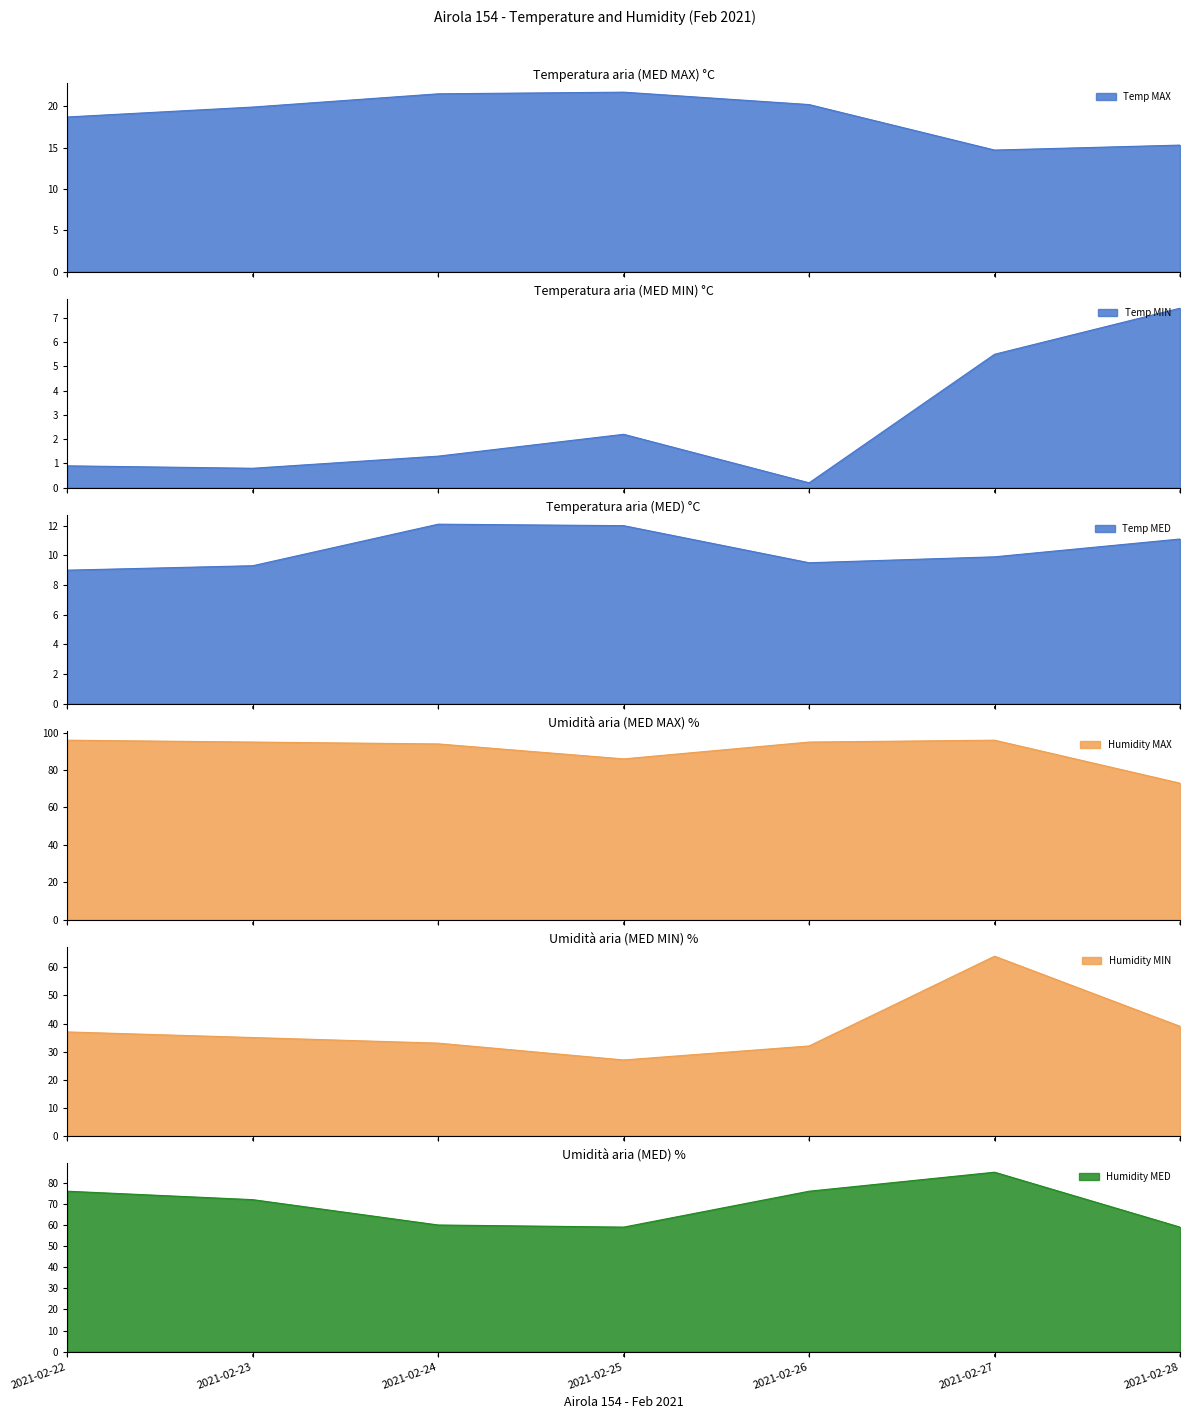

Which series changed the most between 2021-02-25 and 2021-02-26?

Humidity MED